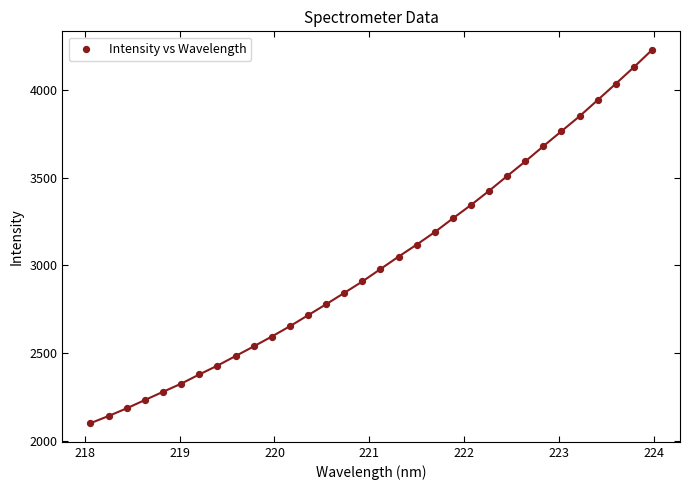

What is the range of Y values (max minus min)?

2127.9